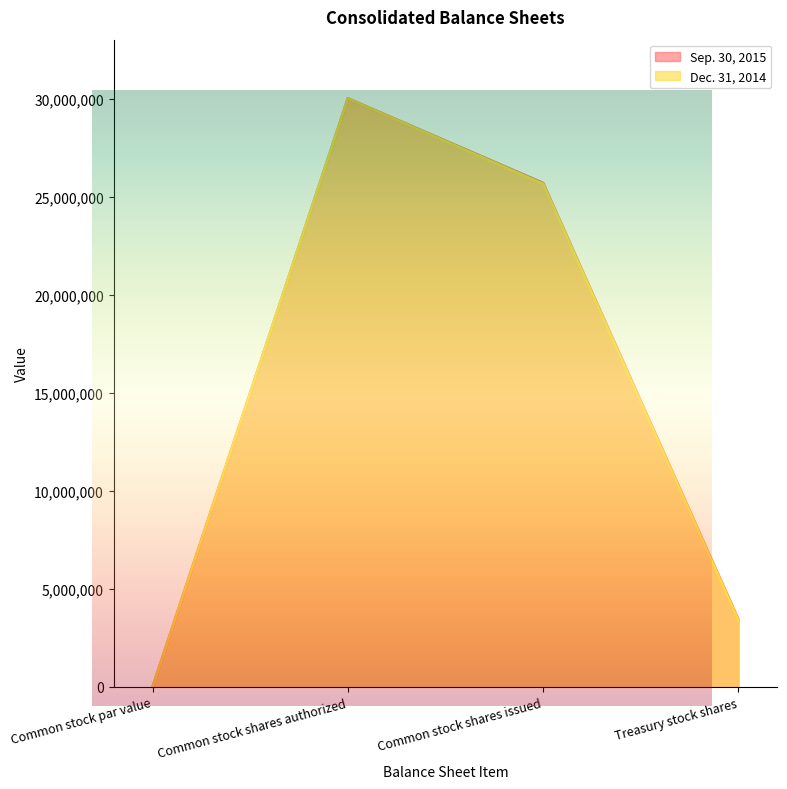

List the series in order of their peak value, lowest first.

Sep. 30, 2015, Dec. 31, 2014